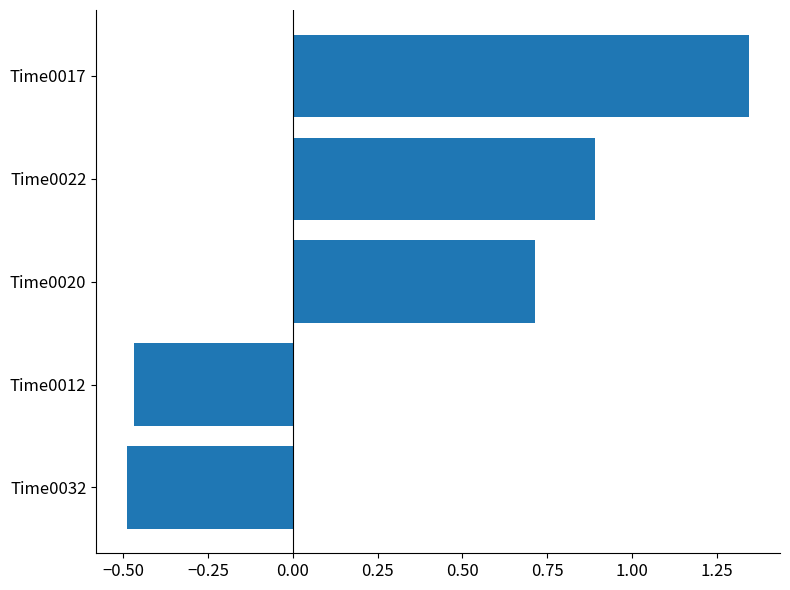

Count the number of categories in the chart.

5